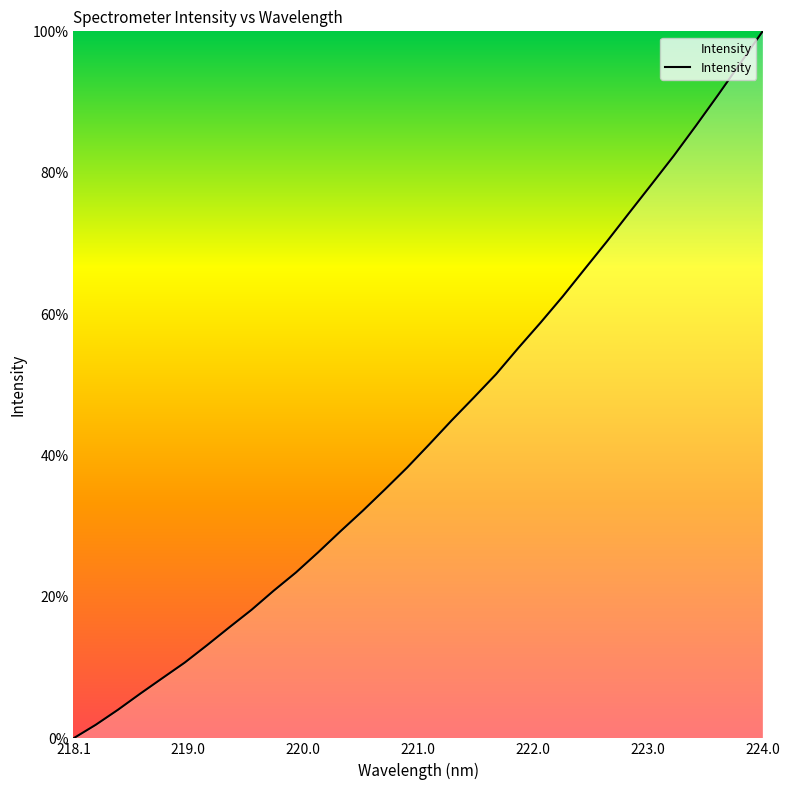

Which label corresponds to the largest value in the chart?

224.0